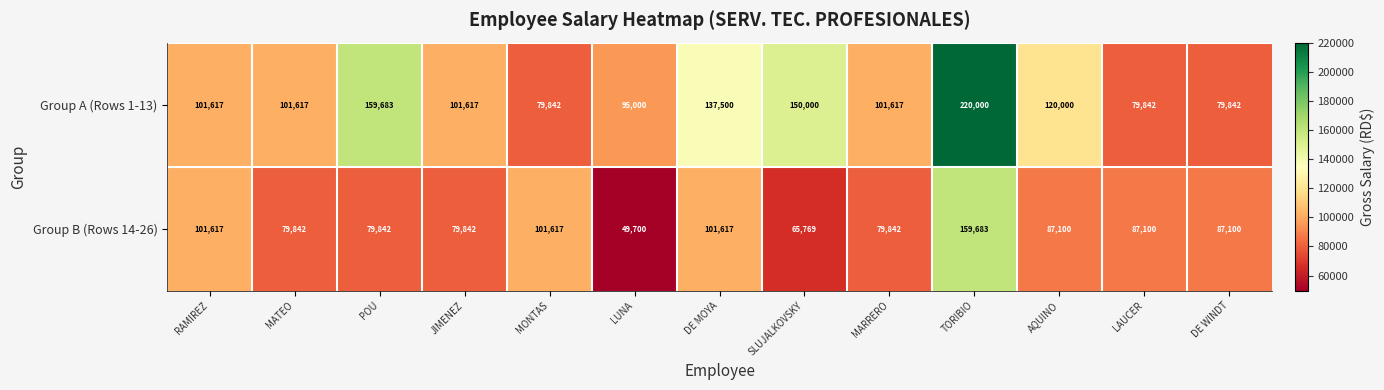

Which series has the widest spread of values?

Group A (Rows 1-13)